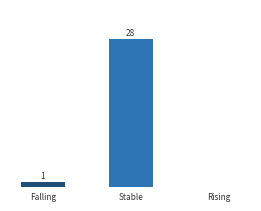

Between Falling and Rising, which is larger?

Falling